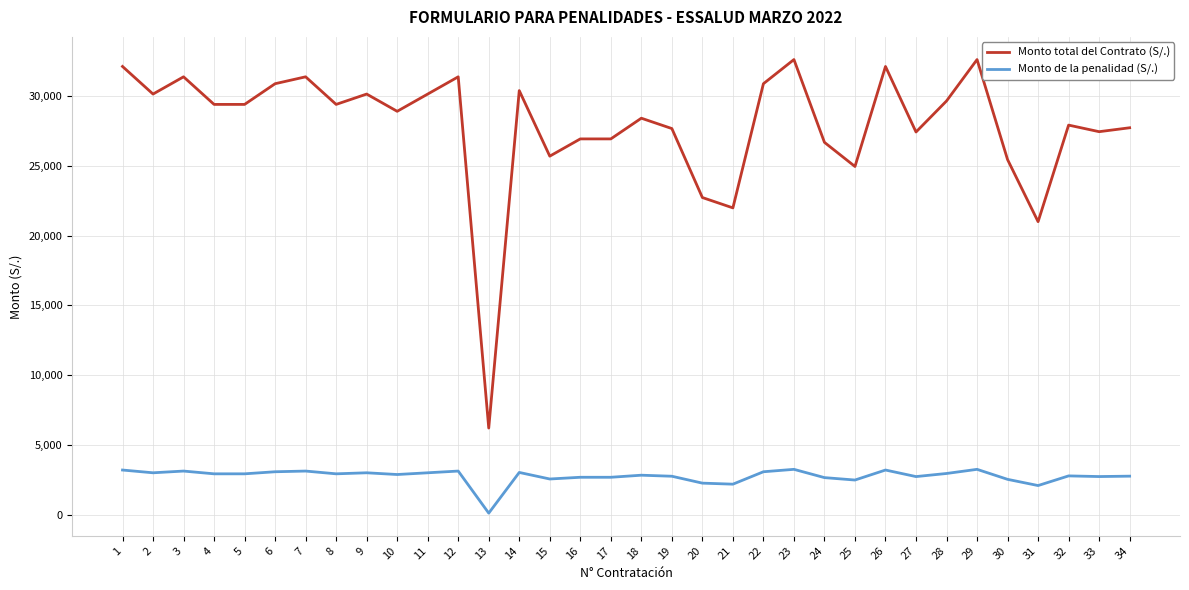

At which label is Monto total del Contrato (S/.) closest to 19410?

31